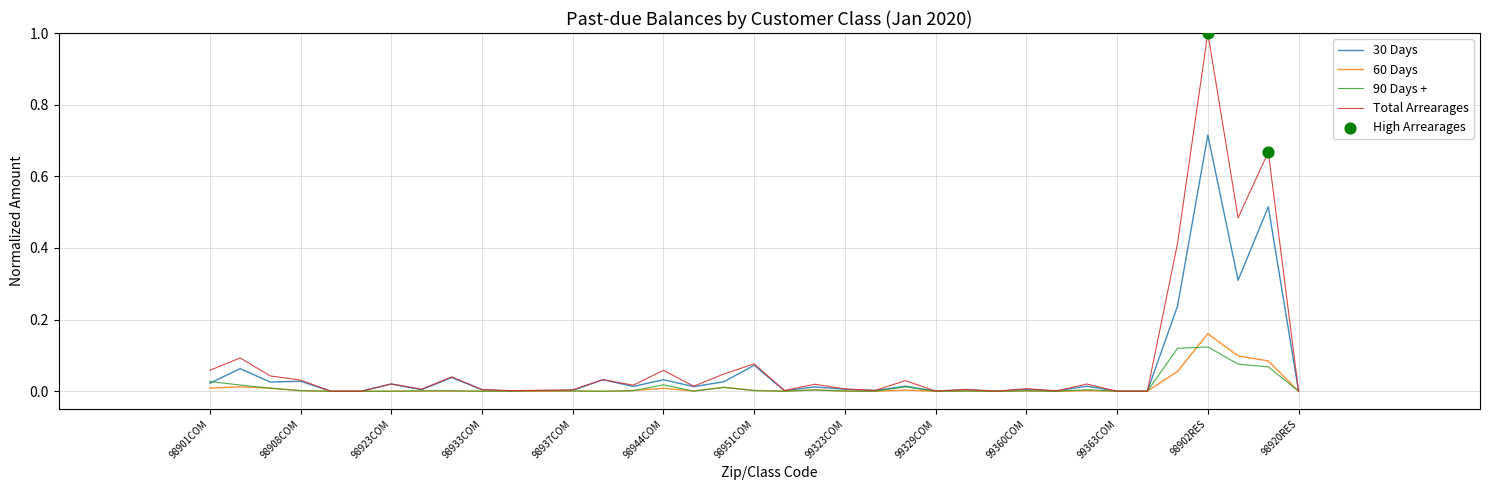

How many lines are shown in the chart?

4